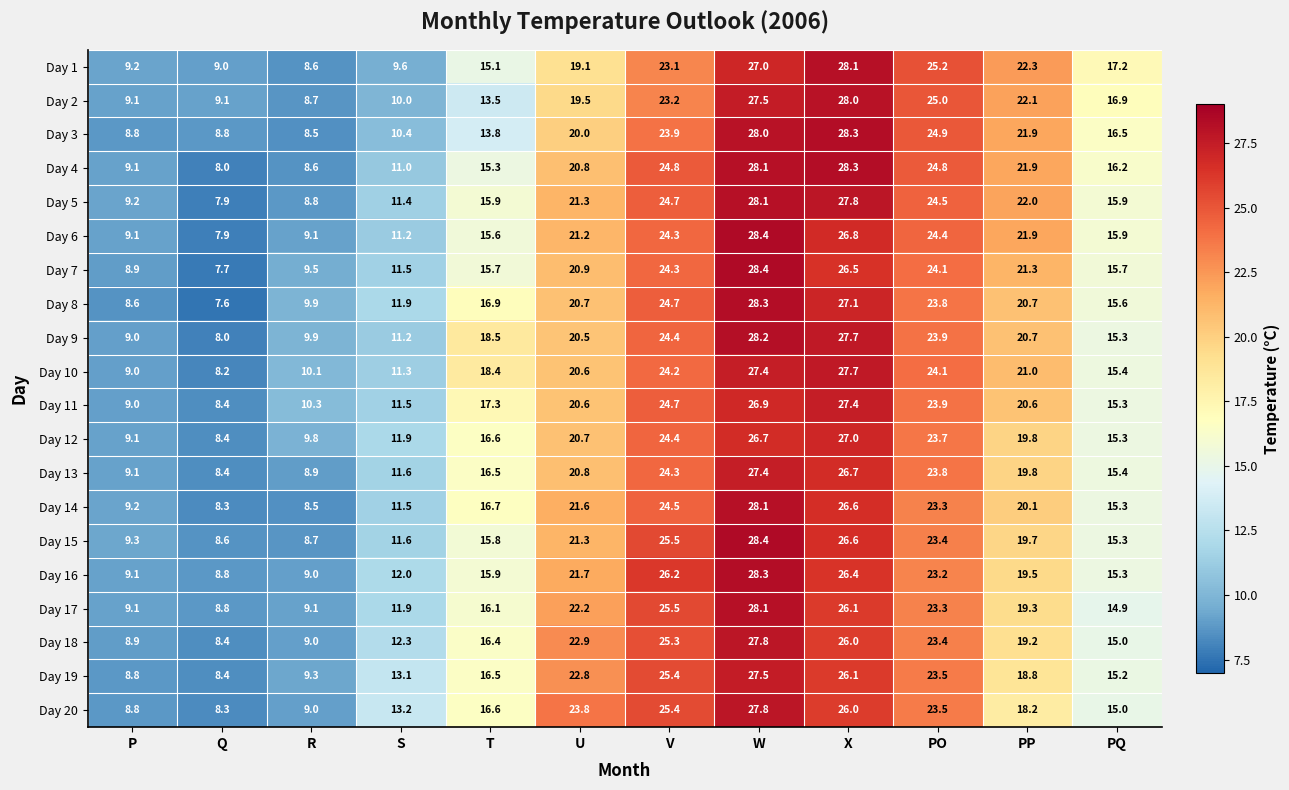

Where is Day 20 nearest to the value 18?

PP